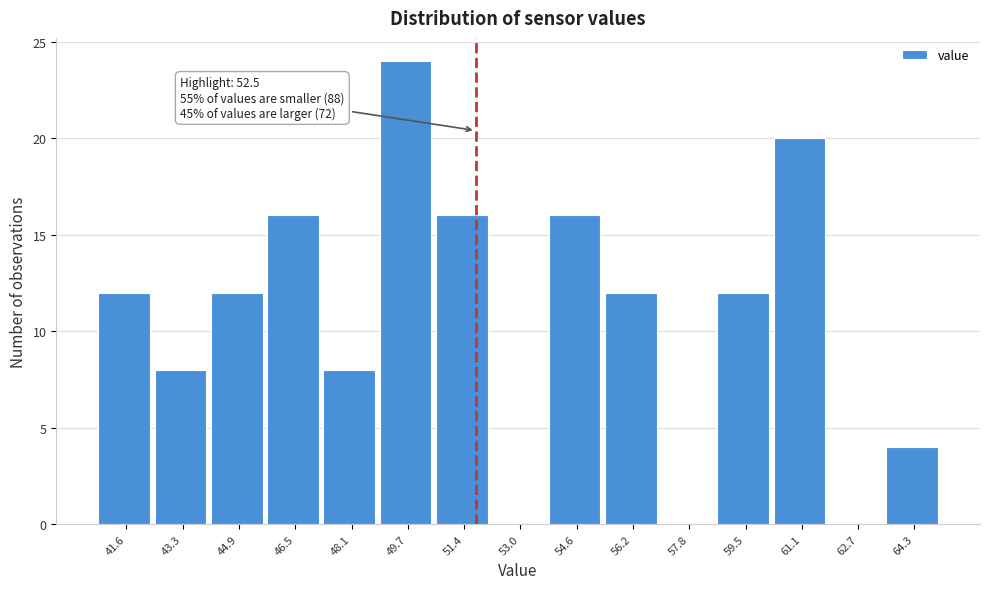

Reading right to left, list all the values displayed in this chart.

64.3=4	62.7=0	61.1=20	59.5=12	57.8=0	56.2=12	54.6=16	53.0=0	51.4=16	49.7=24	48.1=8	46.5=16	44.9=12	43.3=8	41.6=12